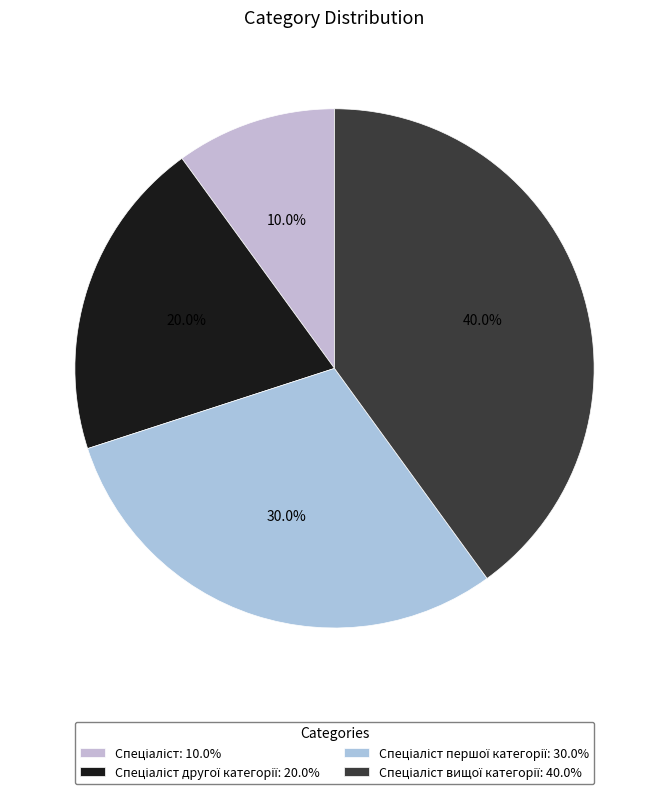

Count the number of slices in the pie.

4